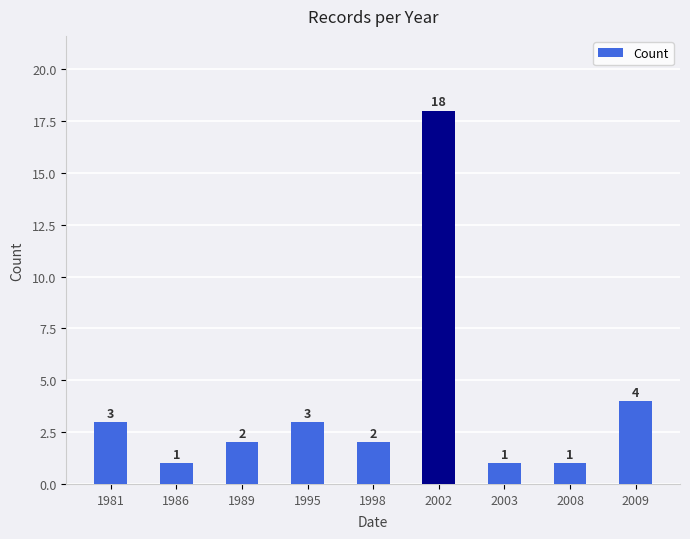

What is the difference between the maximum and minimum values?

17